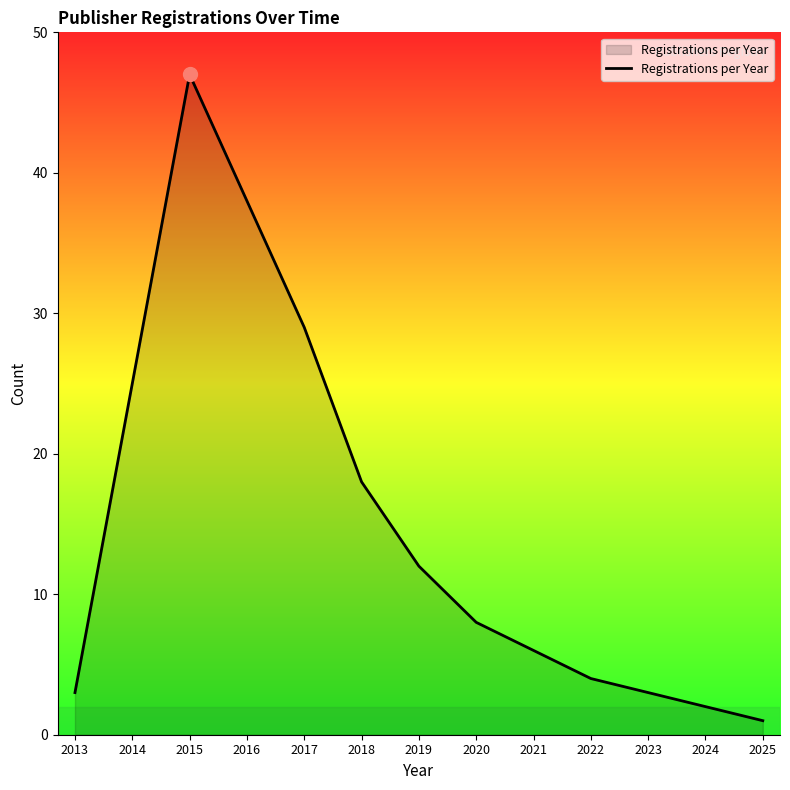

Where is the data nearest to the value 24?

2014